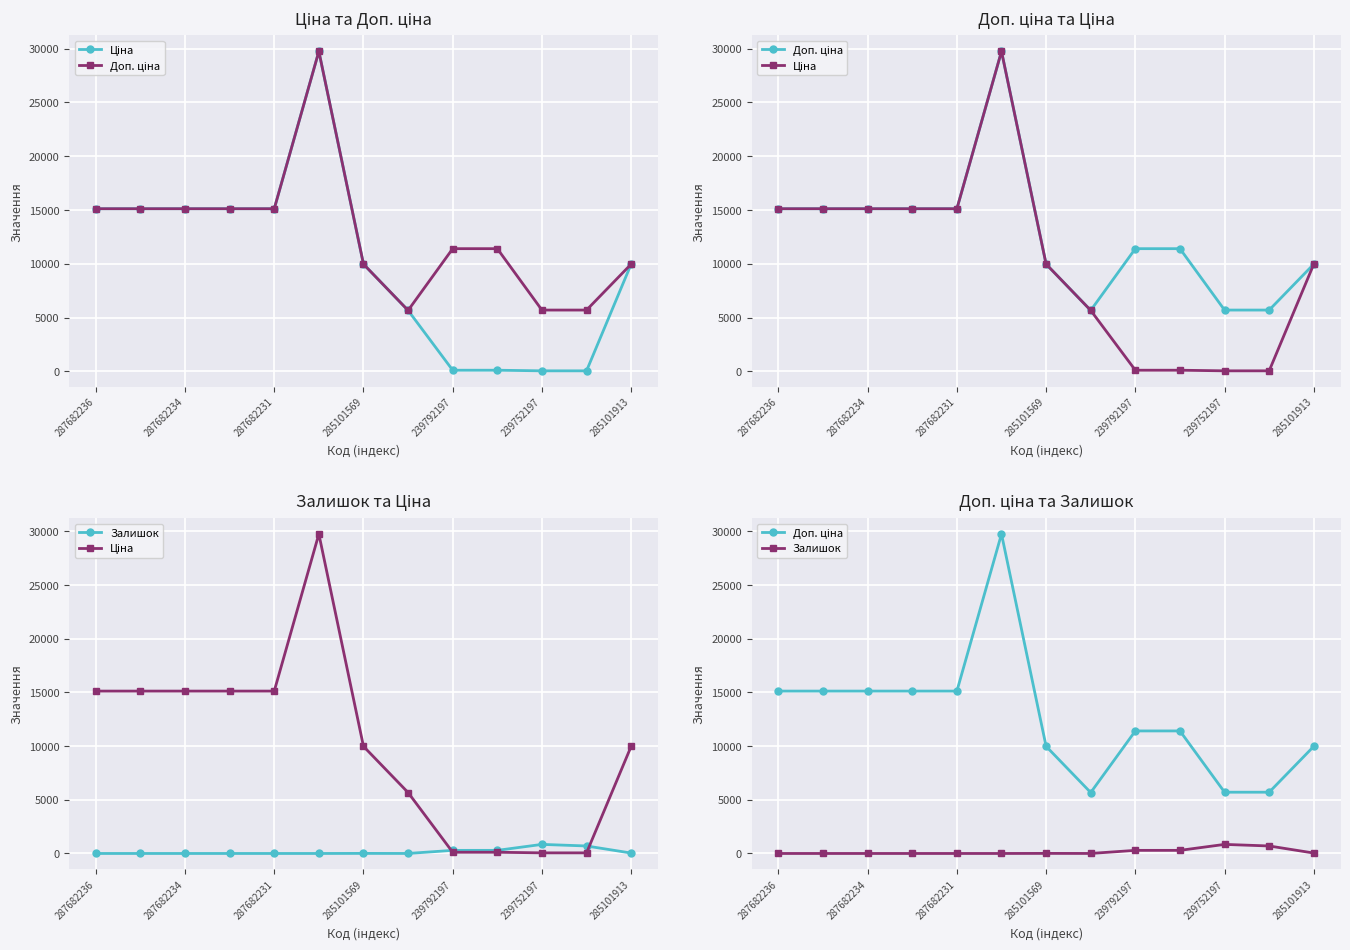

How many values in the Ціна series are below 9974?

5